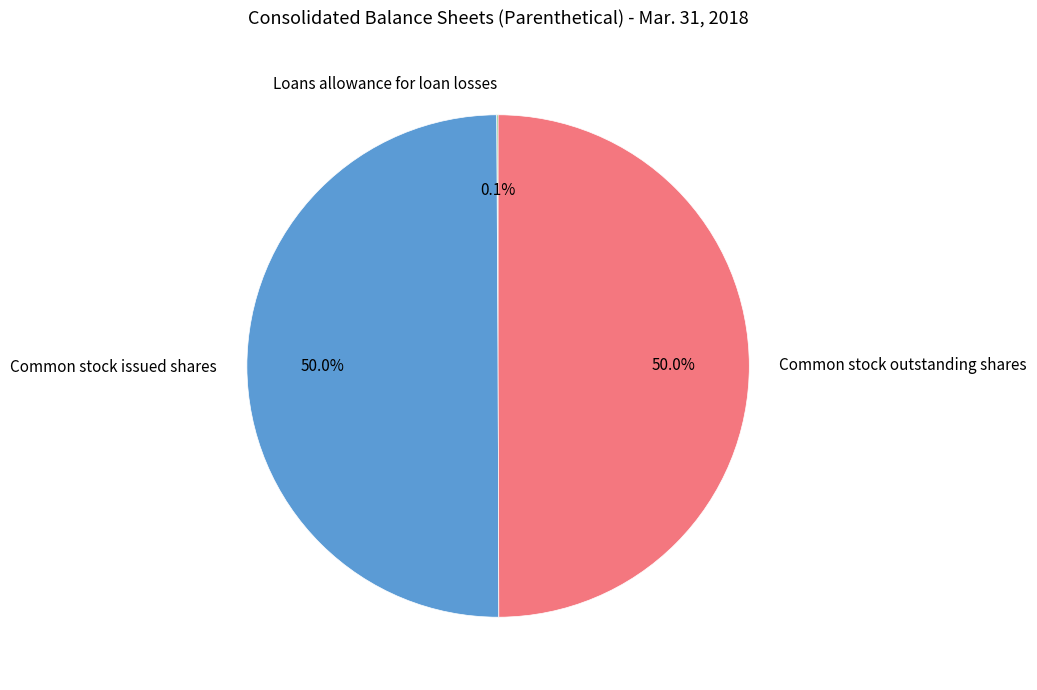

What is the total percentage of Common stock issued shares and Common stock outstanding shares?

99.9%